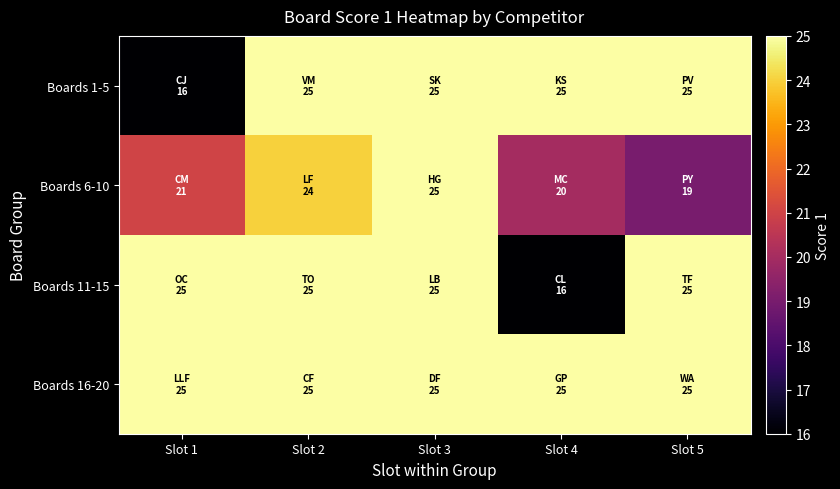

Which series changed the most between Slot 2 and Slot 3?

Boards 6-10